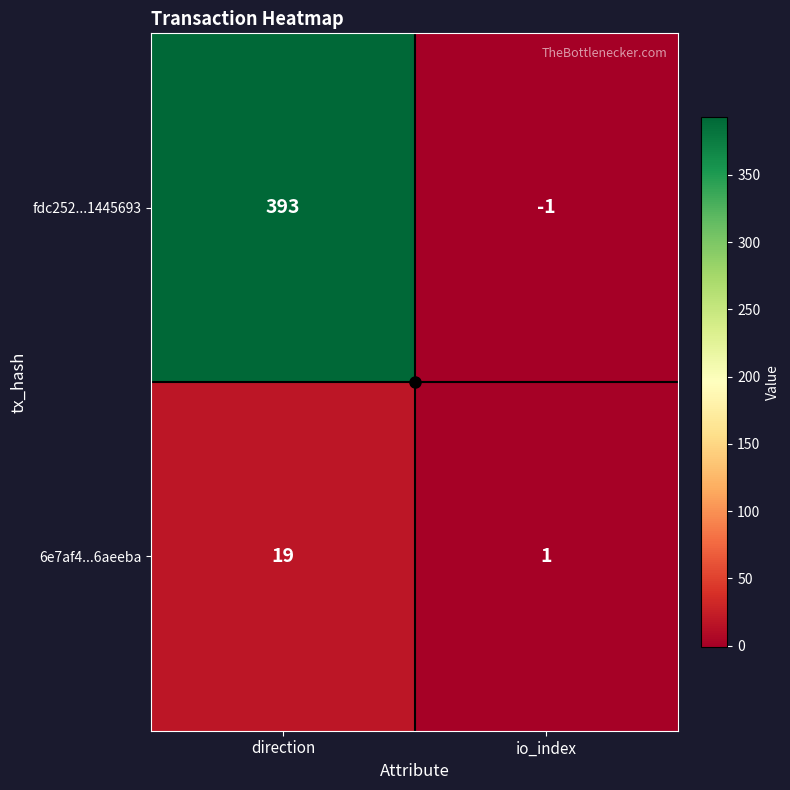

At which category is the sum across all series the highest?

direction